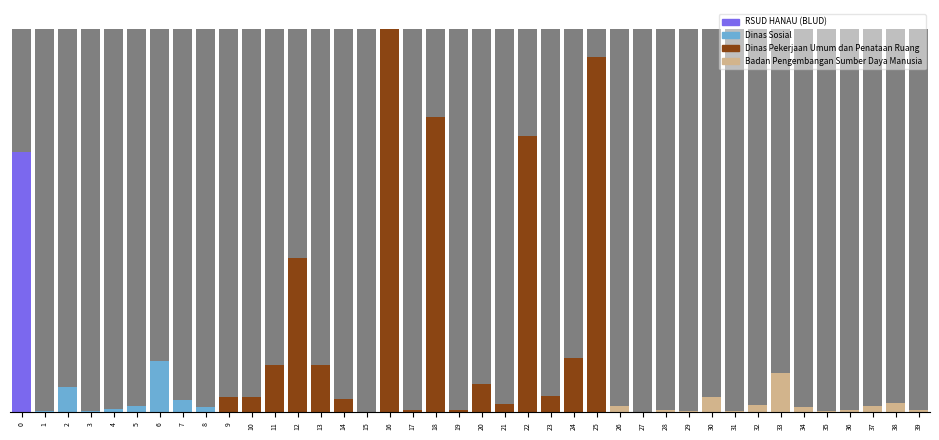

Reading left to right, extract all data points from this chart.

RSUD HANAU (BLUD): 0.7	0.0	0.0	0.0	0.0	0.0	0.0	0.0	0.0	0.0	0.0	0.0	0.0	0.0	0.0	0.0	0.0	0.0	0.0	0.0	0.0	0.0	0.0	0.0	0.0	0.0	0.0	0.0	0.0	0.0	0.0	0.0	0.0	0.0	0.0	0.0	0.0	0.0	0.0	0.0
Dinas Sosial: 0.0	0.0	0.1	0.0	0.0	0.0	0.1	0.0	0.0	0.0	0.0	0.0	0.0	0.0	0.0	0.0	0.0	0.0	0.0	0.0	0.0	0.0	0.0	0.0	0.0	0.0	0.0	0.0	0.0	0.0	0.0	0.0	0.0	0.0	0.0	0.0	0.0	0.0	0.0	0.0
Dinas Pekerjaan Umum dan Penataan Ruang: 0.0	0.0	0.0	0.0	0.0	0.0	0.0	0.0	0.0	0.0	0.0	0.1	0.4	0.1	0.0	0.0	1.0	0.0	0.8	0.0	0.1	0.0	0.7	0.0	0.1	0.9	0.0	0.0	0.0	0.0	0.0	0.0	0.0	0.0	0.0	0.0	0.0	0.0	0.0	0.0
Badan Pengembangan Sumber Daya Manusia: 0.0	0.0	0.0	0.0	0.0	0.0	0.0	0.0	0.0	0.0	0.0	0.0	0.0	0.0	0.0	0.0	0.0	0.0	0.0	0.0	0.0	0.0	0.0	0.0	0.0	0.0	0.0	0.0	0.0	0.0	0.0	0.0	0.0	0.1	0.0	0.0	0.0	0.0	0.0	0.0